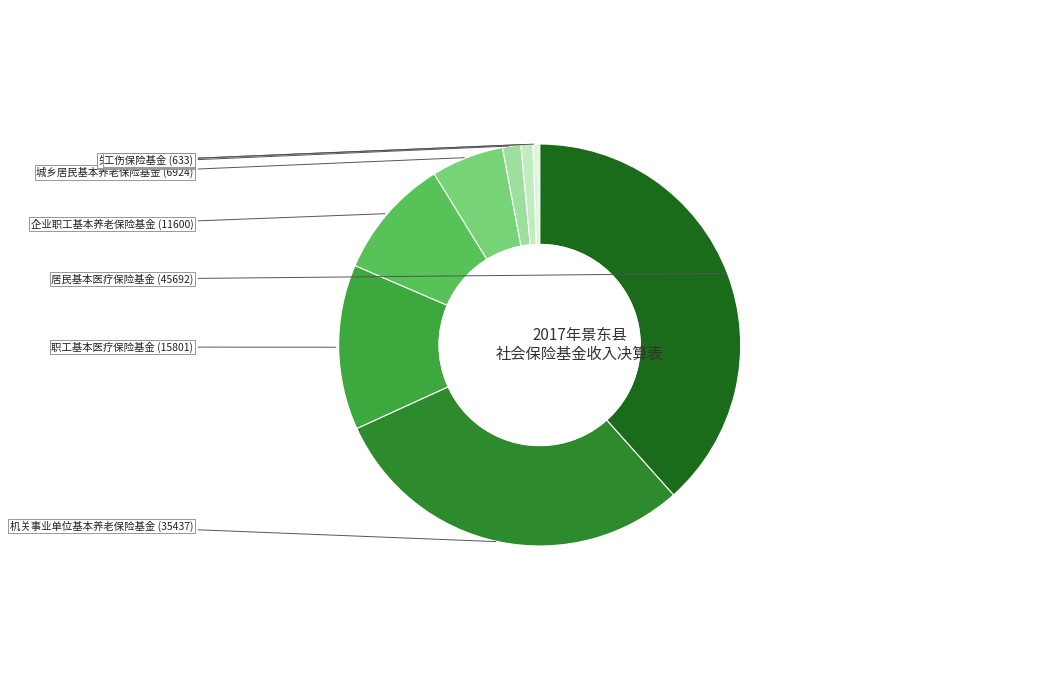

Is it true that 失业保险基金 is 8% of the pie?

False